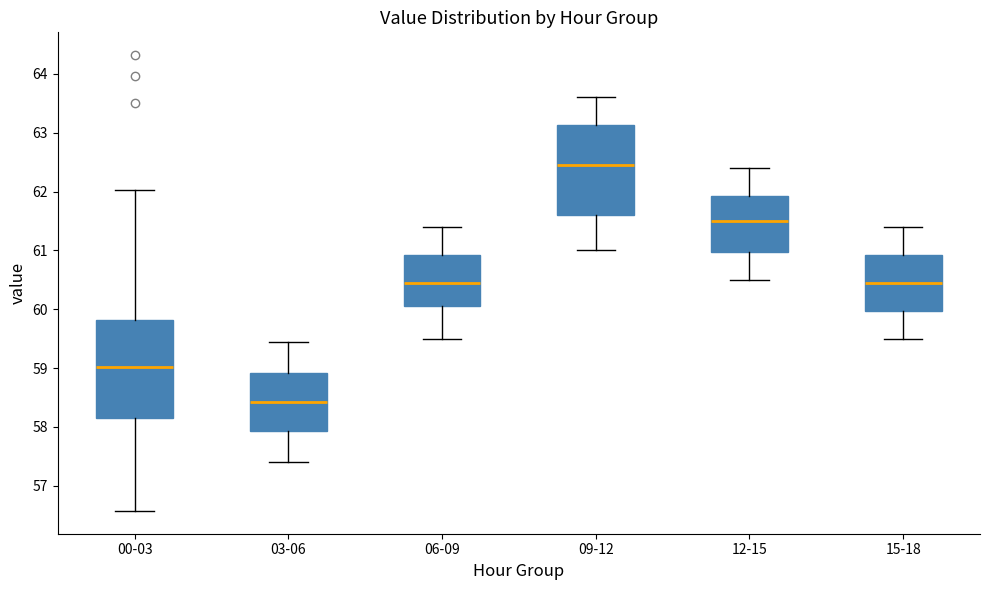

Which box's median line is the lowest?

03-06